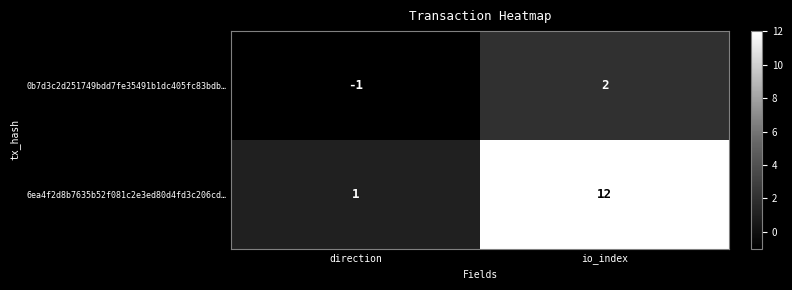

How many categories are shown in the chart?

2